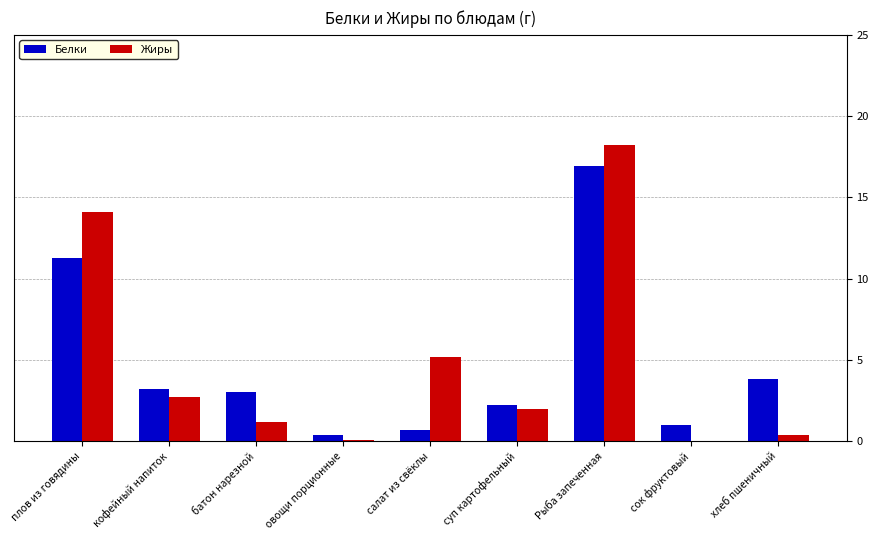

What is the sum of the Жиры values at Рыба запеченная and суп картофельный?

20.2